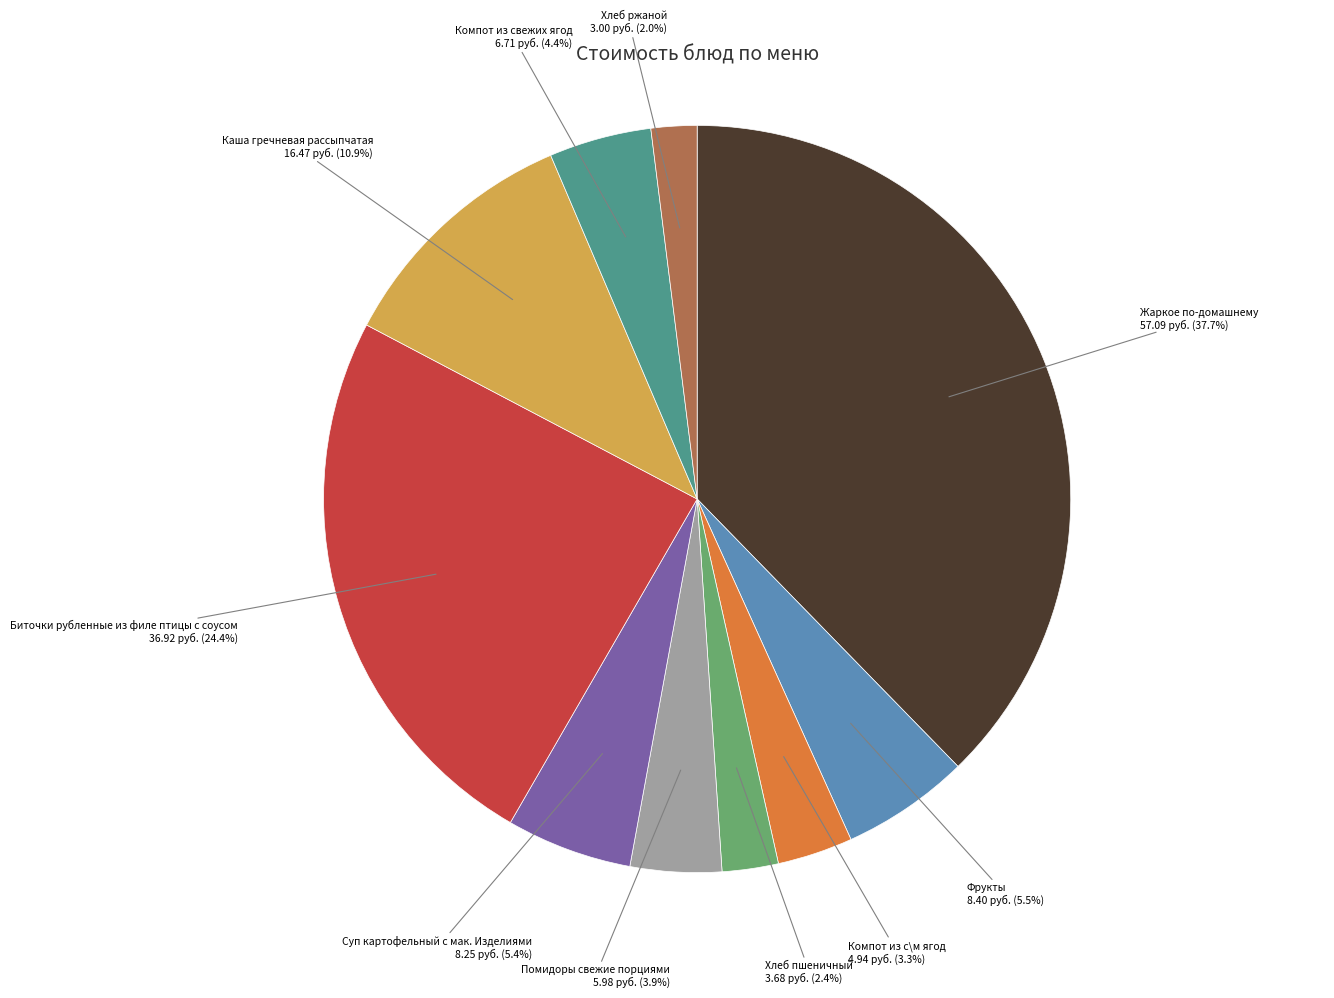

What percentage do Хлеб ржаной and Биточки рубленные из филе птицы с соусом together represent?

26.4%